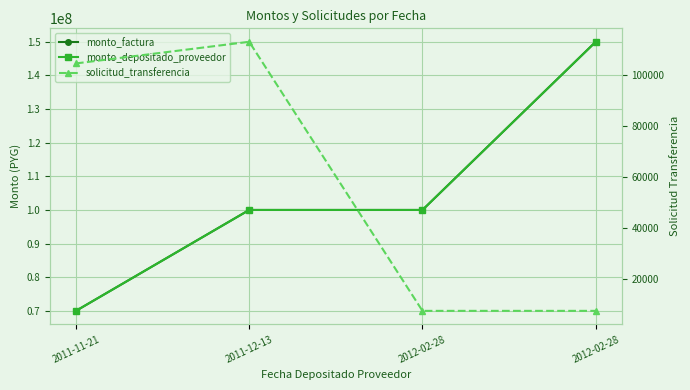

Which series has the largest total across all categories?

monto_factura